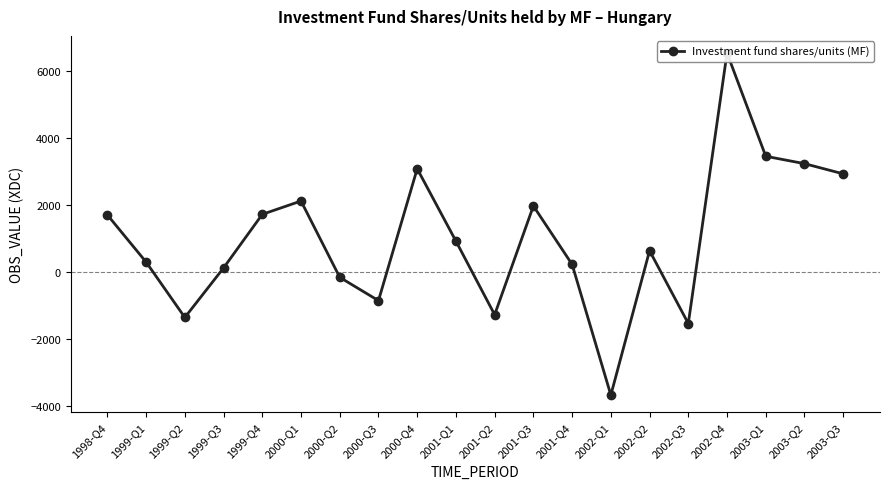

How many values are above zero?

14